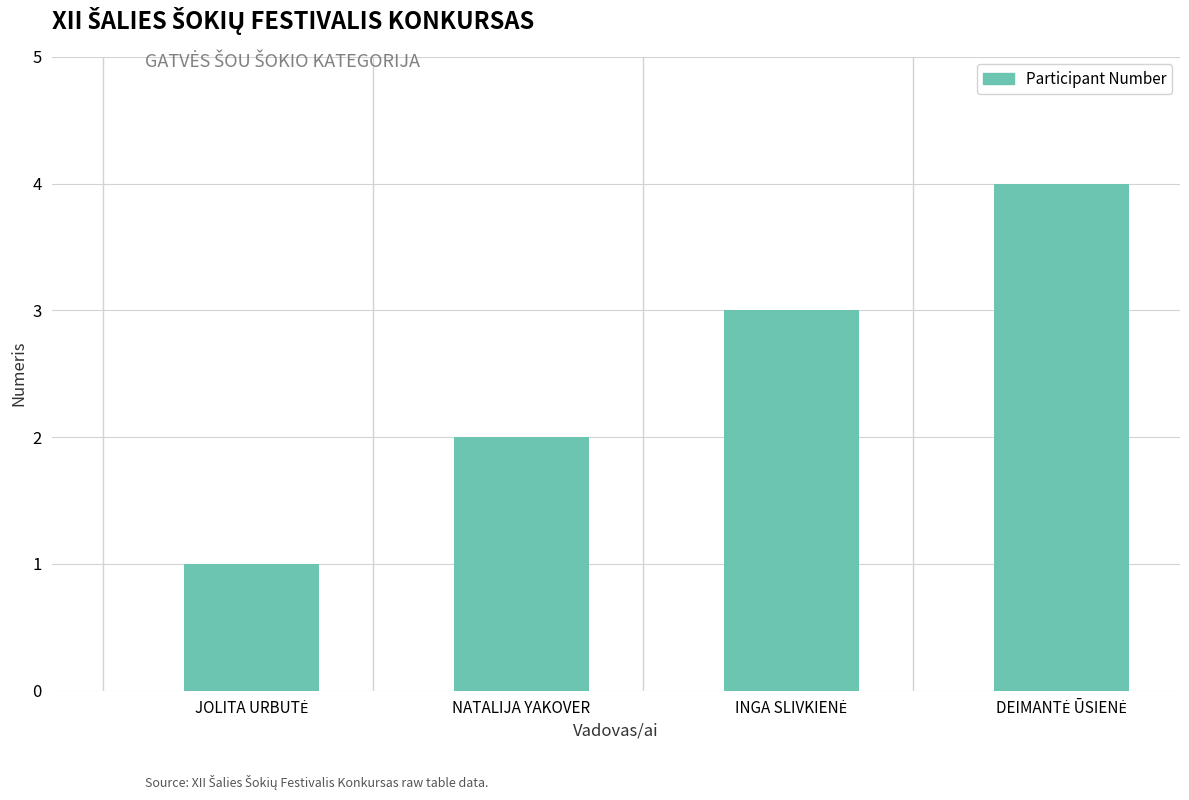

What is the sum of all values?

10